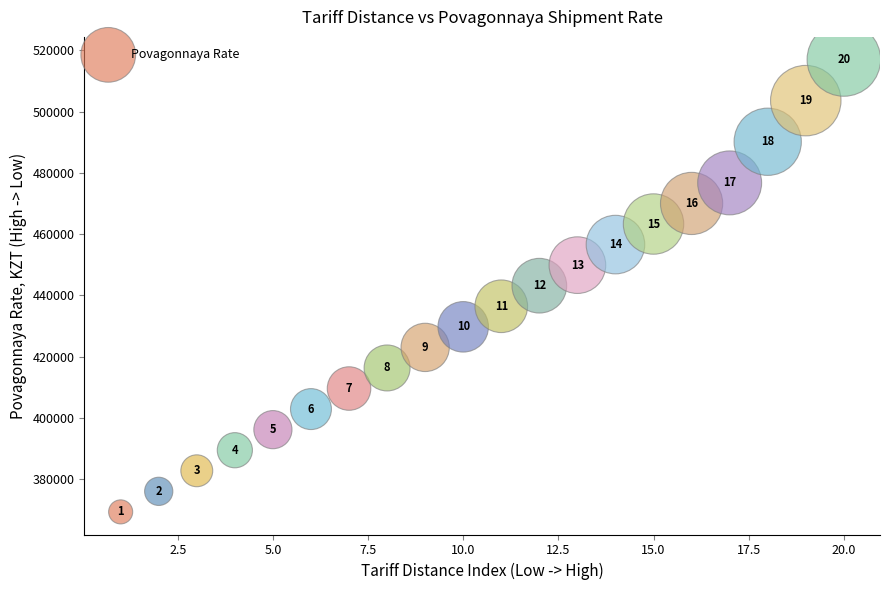

What Y value in the scatter plot is closest to 443131?

443130